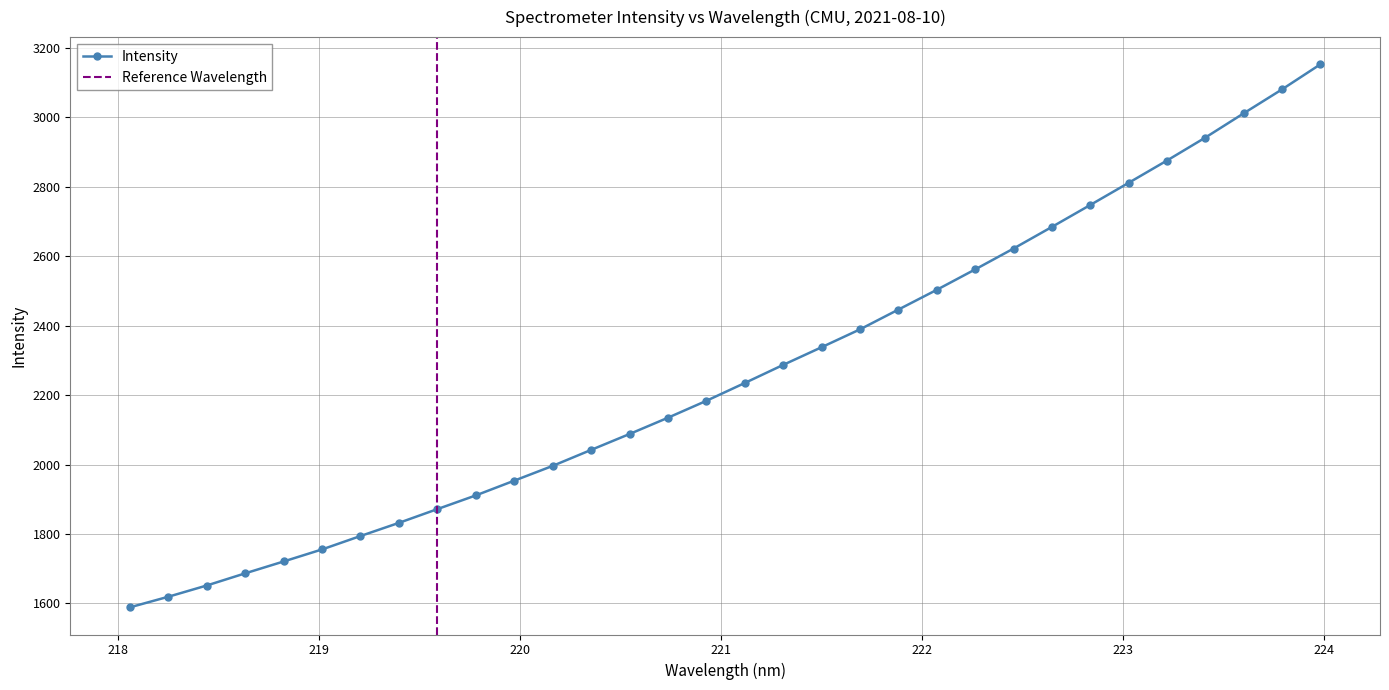

What is the change in value from 218.8244 to 221.6902?

+668.5